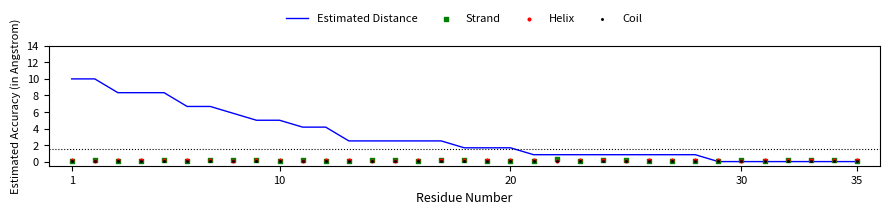

Which series has the largest total across all categories?

Estimated Distance